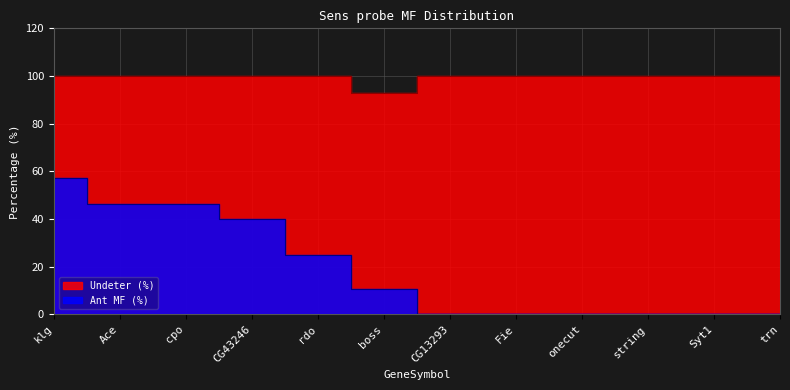

What is the label of the 8th point from the left?

Fie